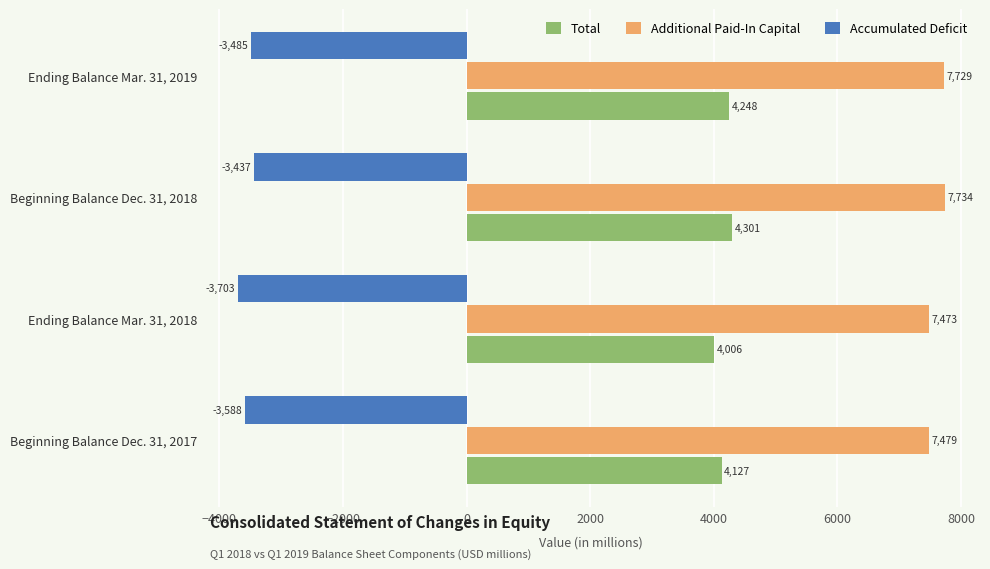

At which label is Additional Paid-In Capital closest to 7603?

Beginning Balance Dec. 31, 2017